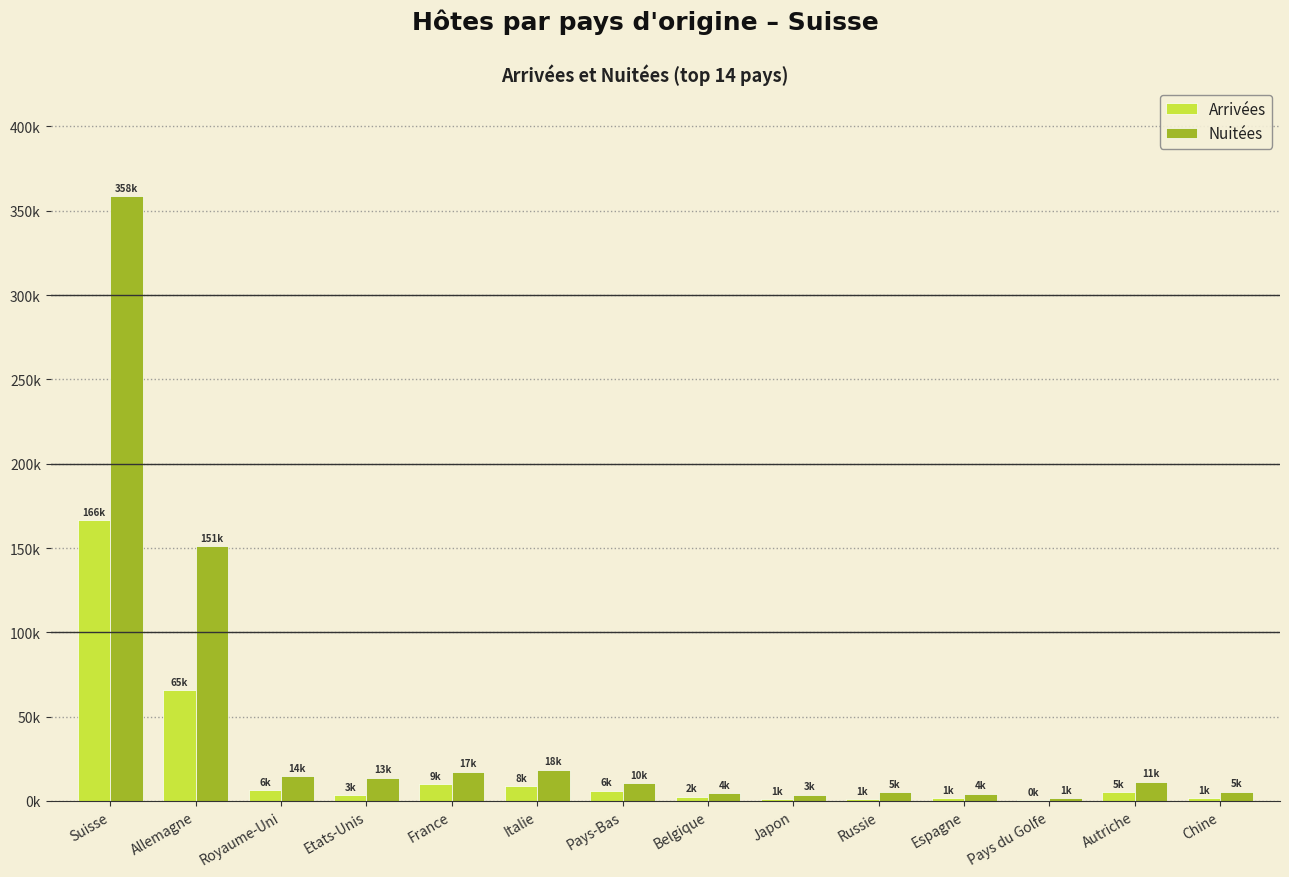

At which category is the sum across all series the highest?

Suisse